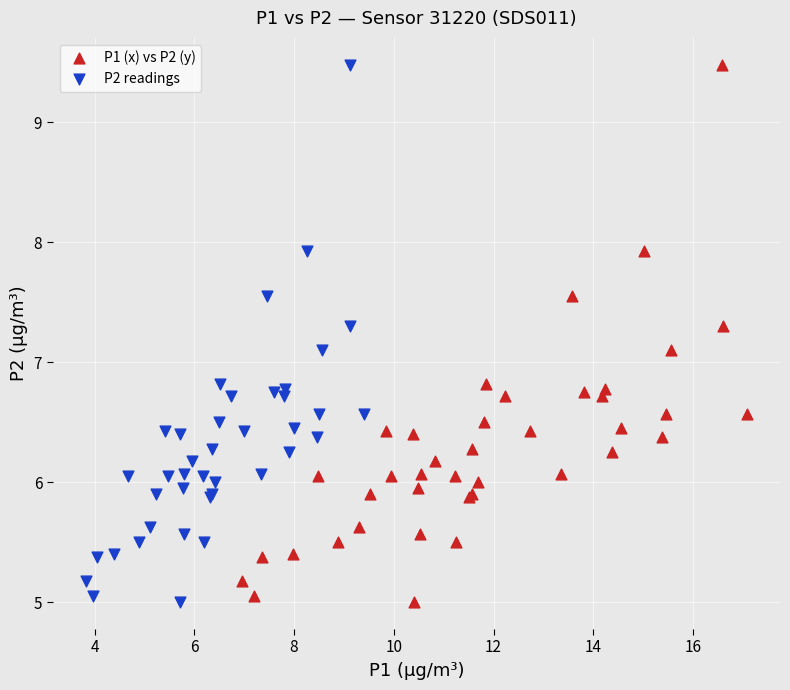

What are all the series names shown in the legend?

P1 (x) vs P2 (y), P2 readings